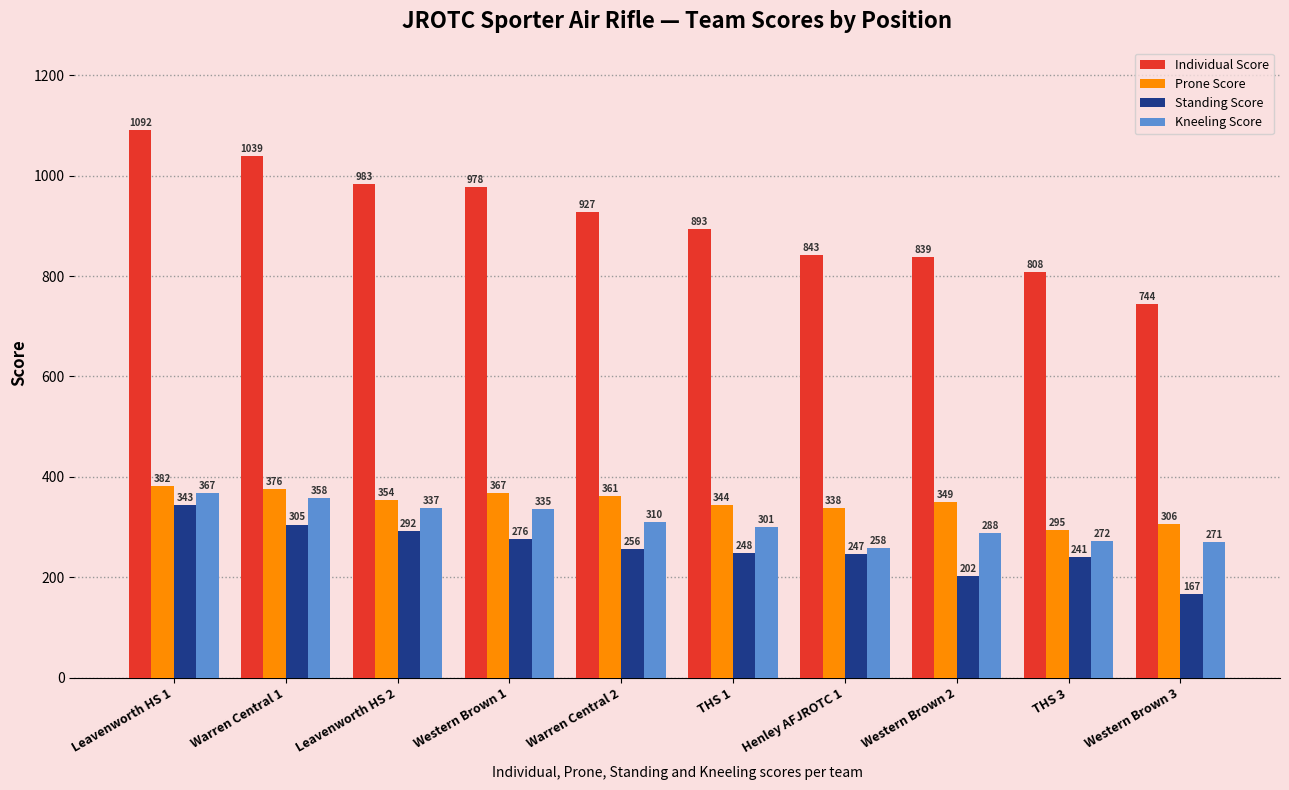

What is the label of the 1st bar from the left?

Leavenworth HS 1